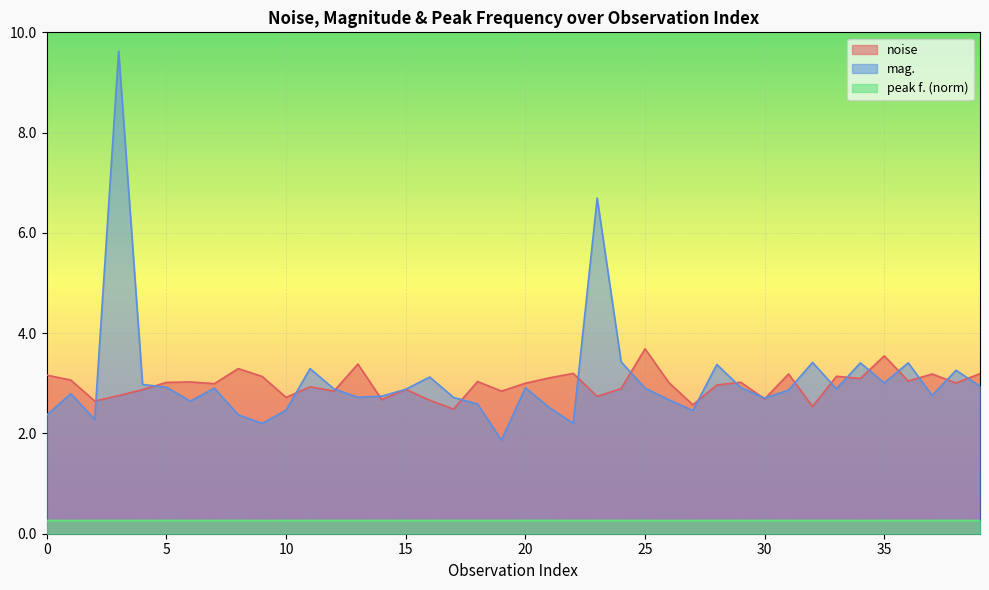

What is the average value of the noise series?

3.0